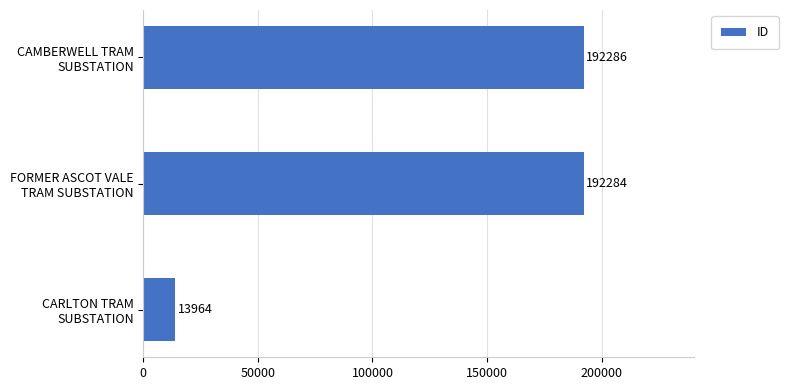

What is the average value?

132845